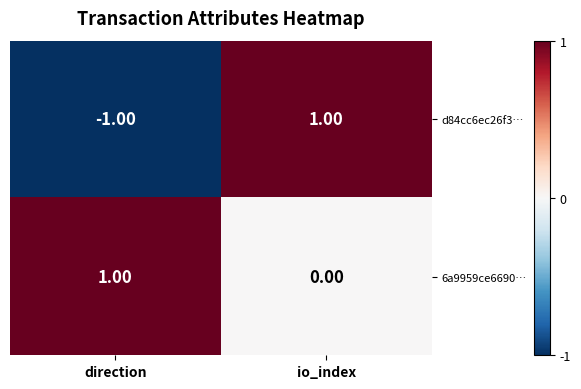

Which category has the lowest value in the d84cc6ec26f3… series?

direction